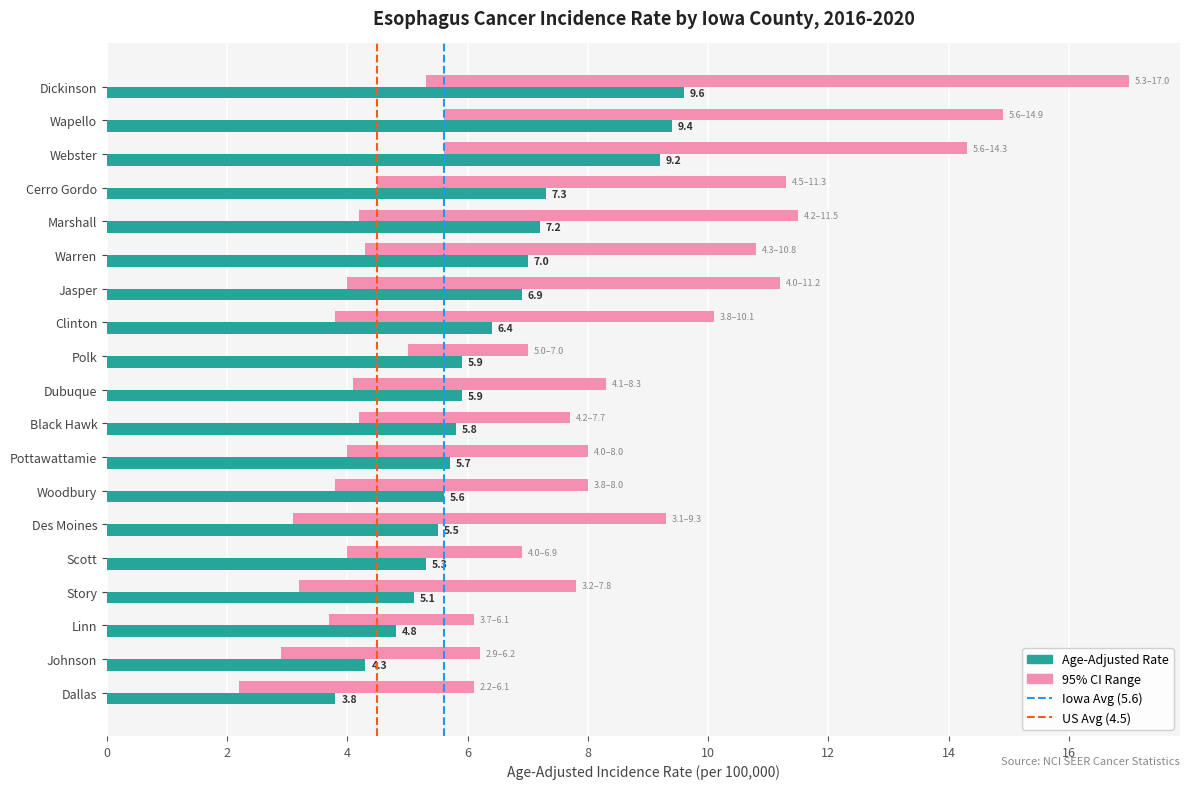

What is the average value of the Age-Adjusted Rate series?

6.4